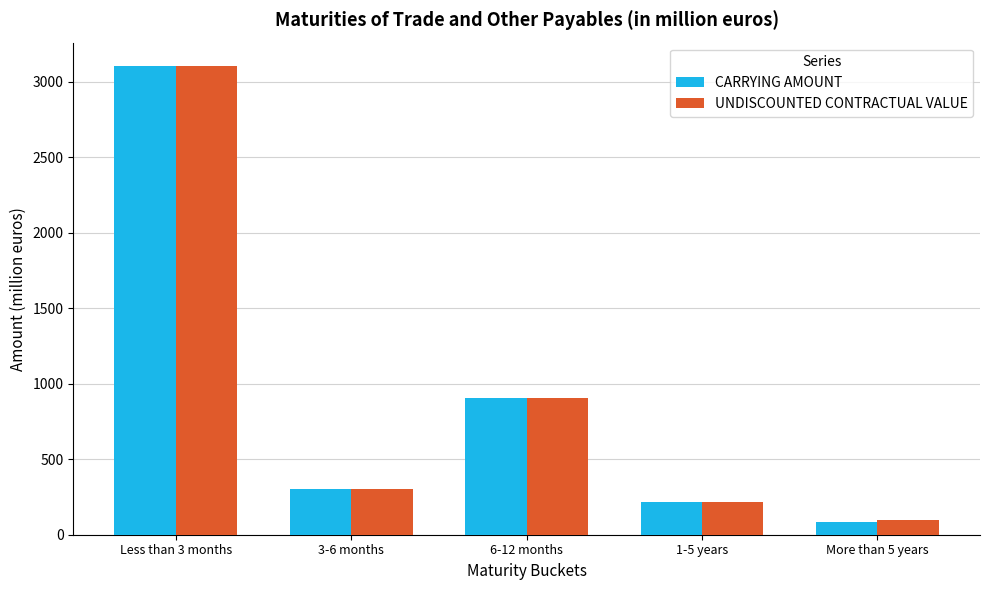

Read the UNDISCOUNTED CONTRACTUAL VALUE value at Less than 3 months, to the nearest 10.

3100